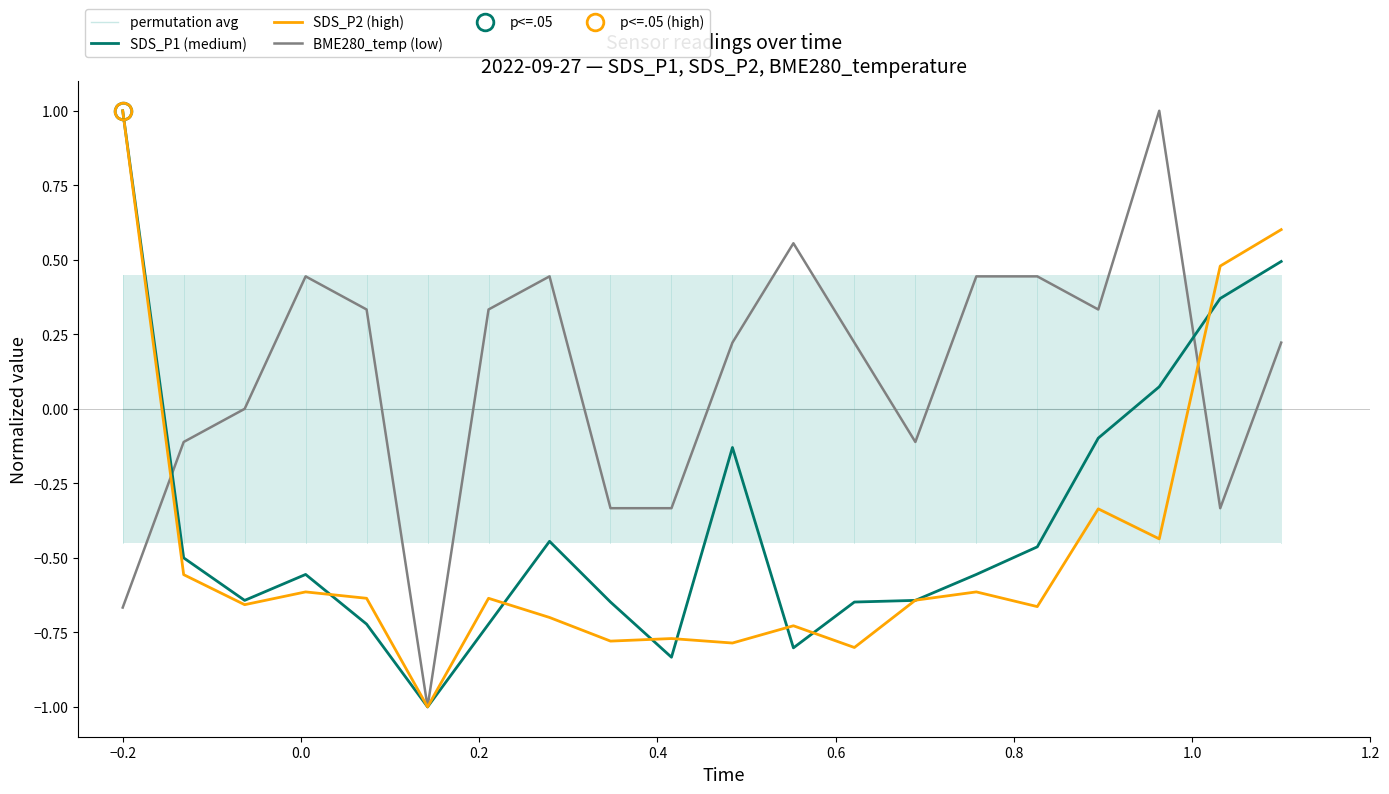

What is the minimum value for BME280_temp (low)?

-1.0